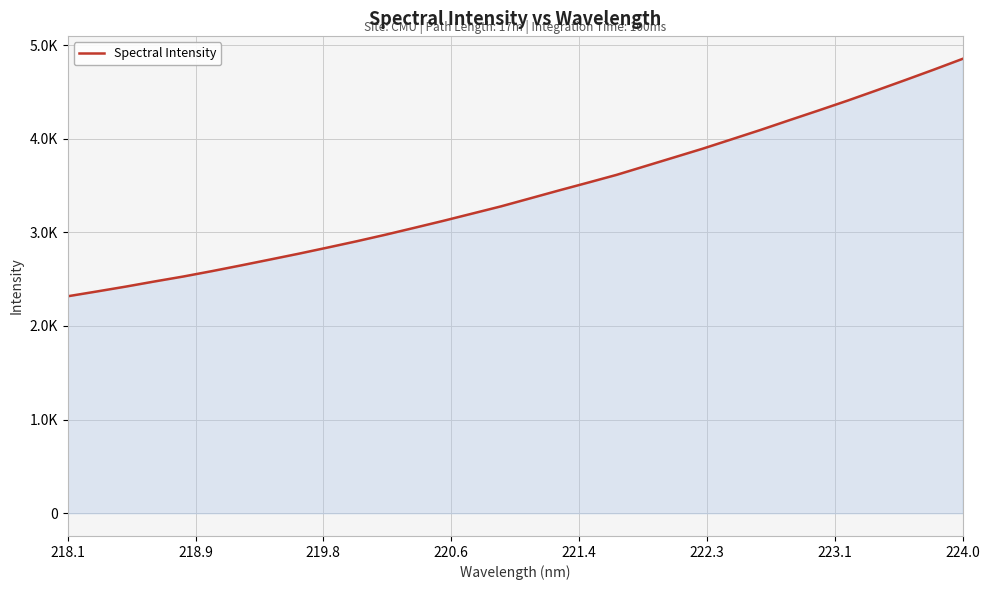

Does the chart display data point markers on the line(s)?

No